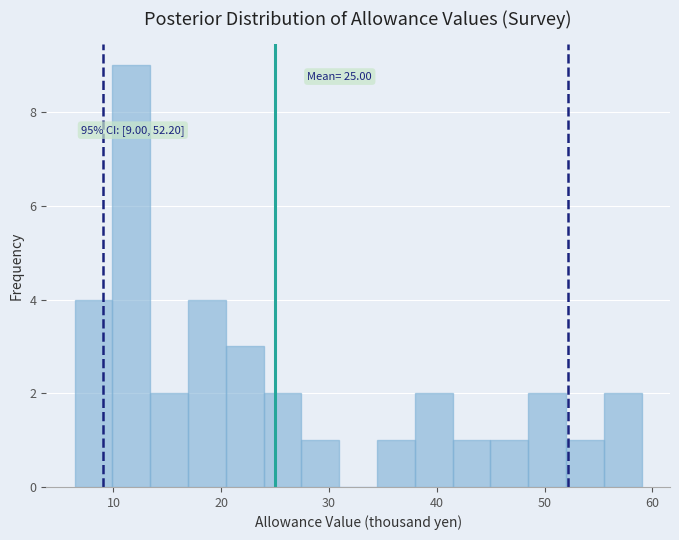

Around what value on the x-axis is the tallest bar? Give the approximate position of its centre, as read against the axis.

12